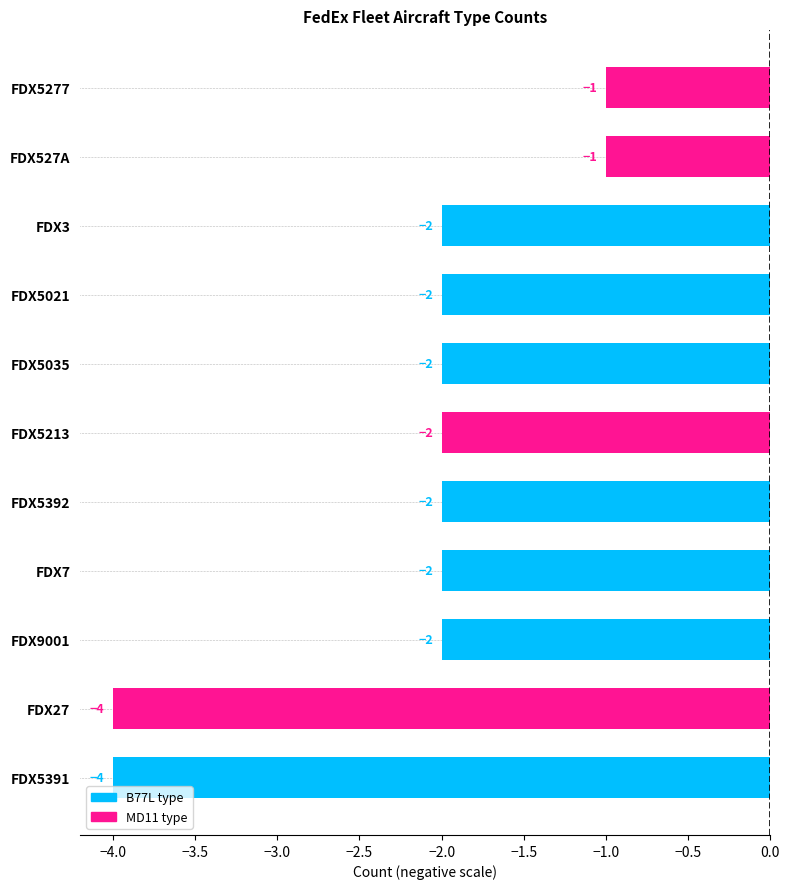

What is the difference between the values at FDX527A and FDX5391?

3